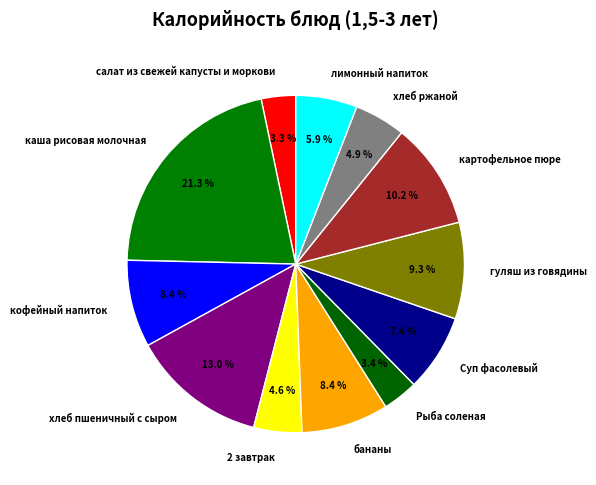

What is the largest slice in the pie chart?

каша рисовая молочная